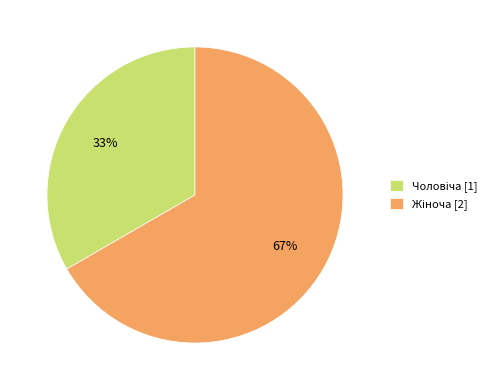

Is there a majority slice in this chart?

Yes